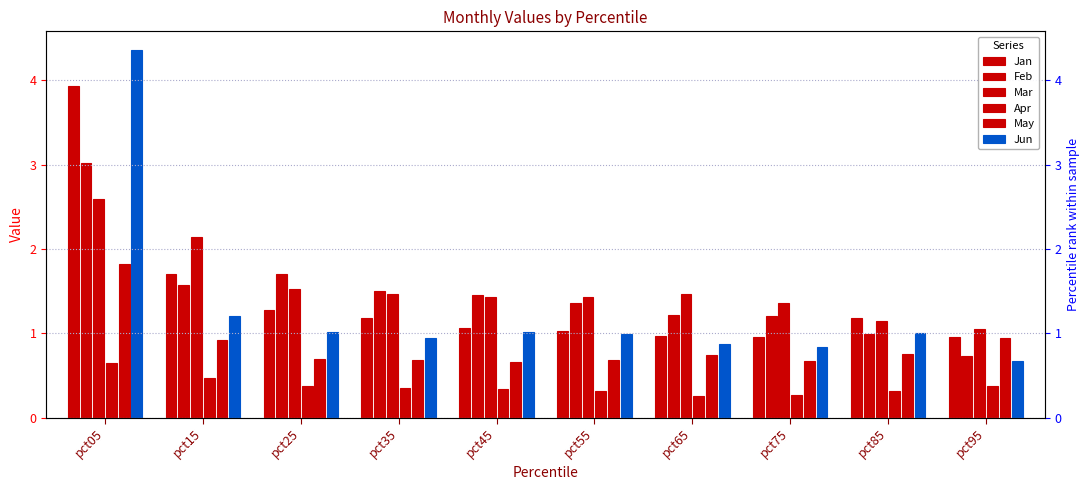

How many data points in Jan are above 1?

7